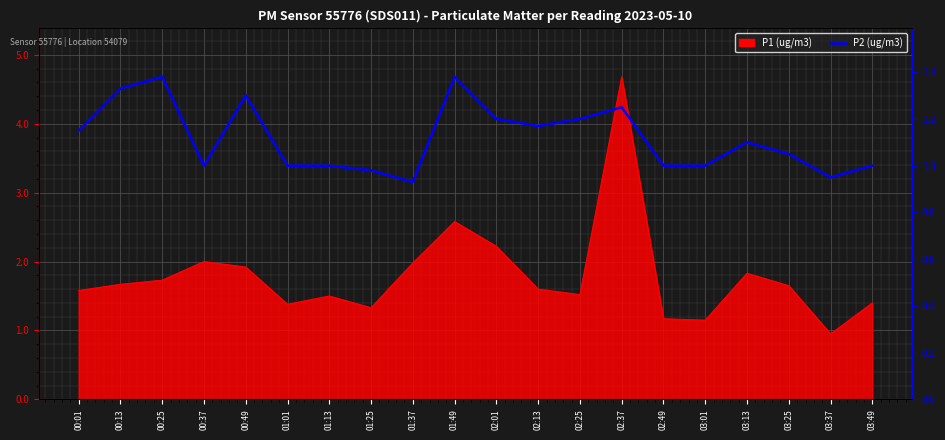

Is it true that the value at 02:37 is 2.1?

False